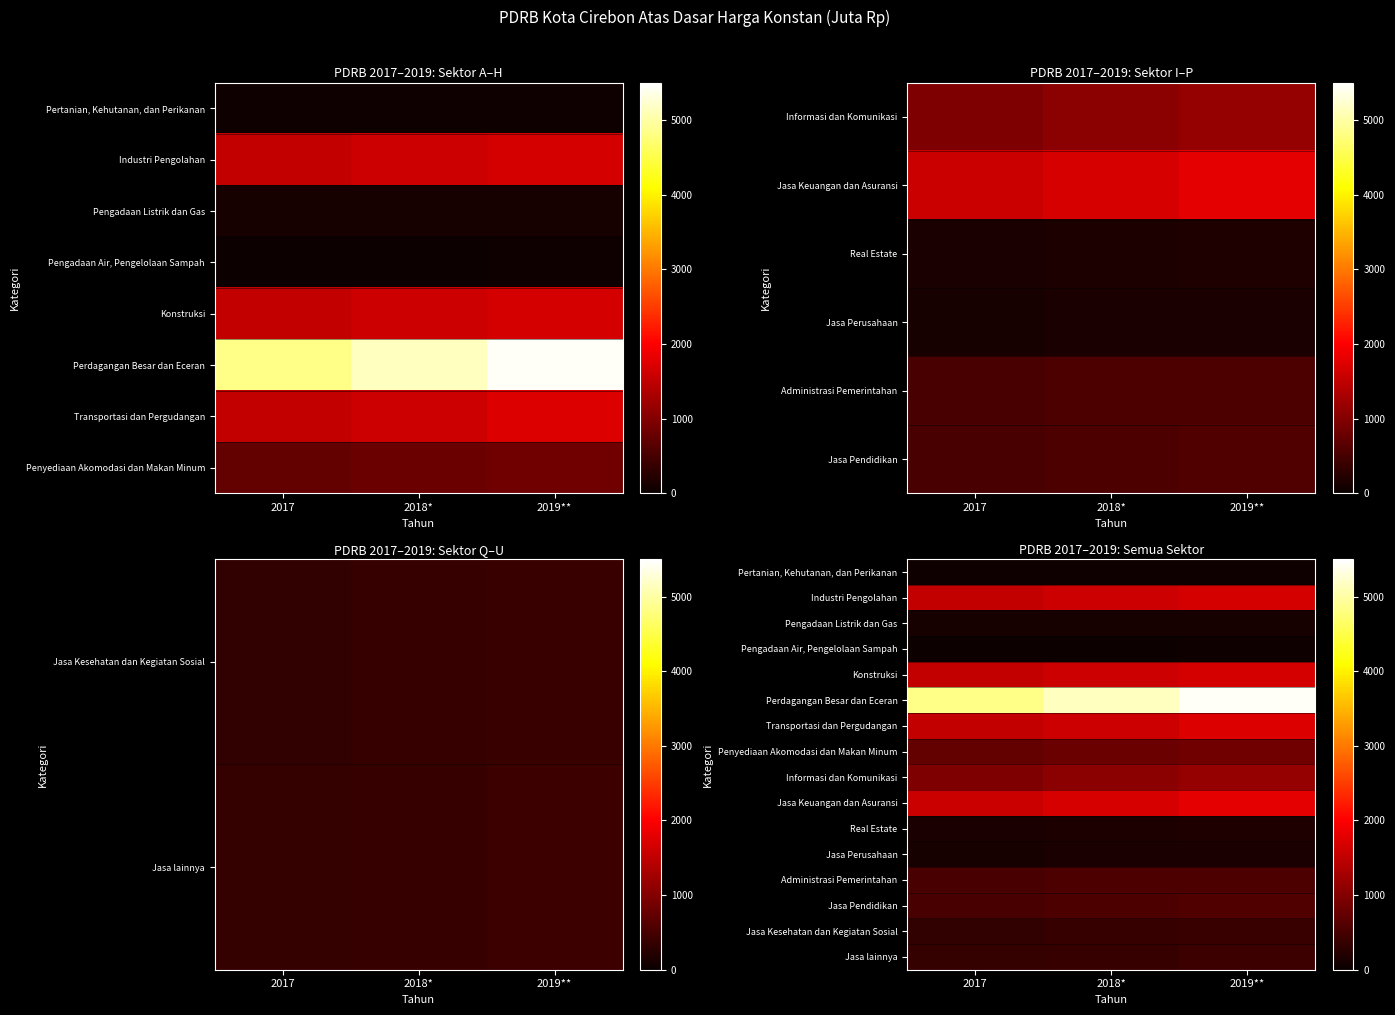

Count the number of data series in this chart.

16